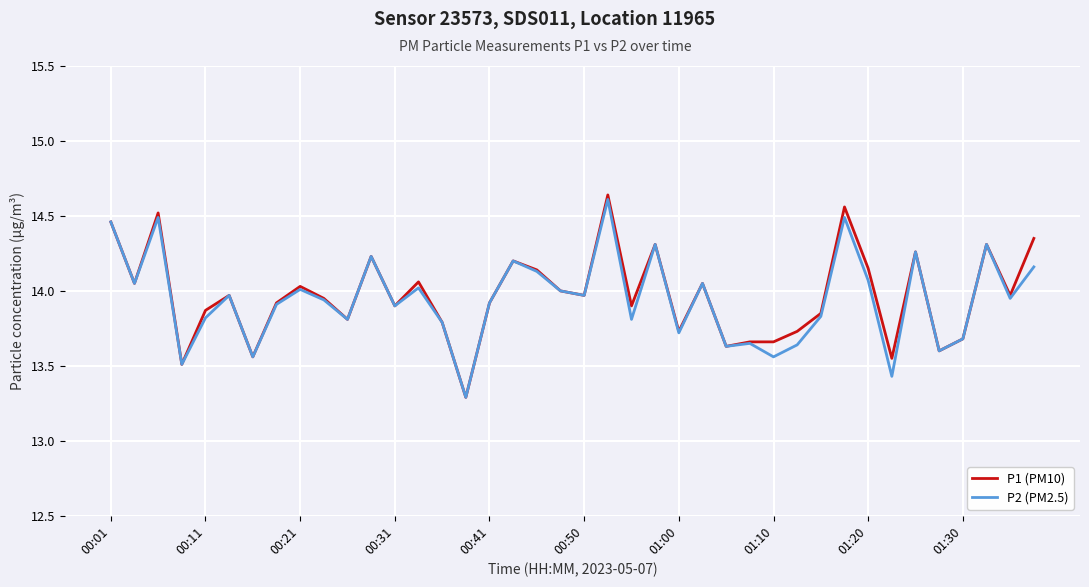

What is the lowest value of the P1 (PM10) series?

13.3